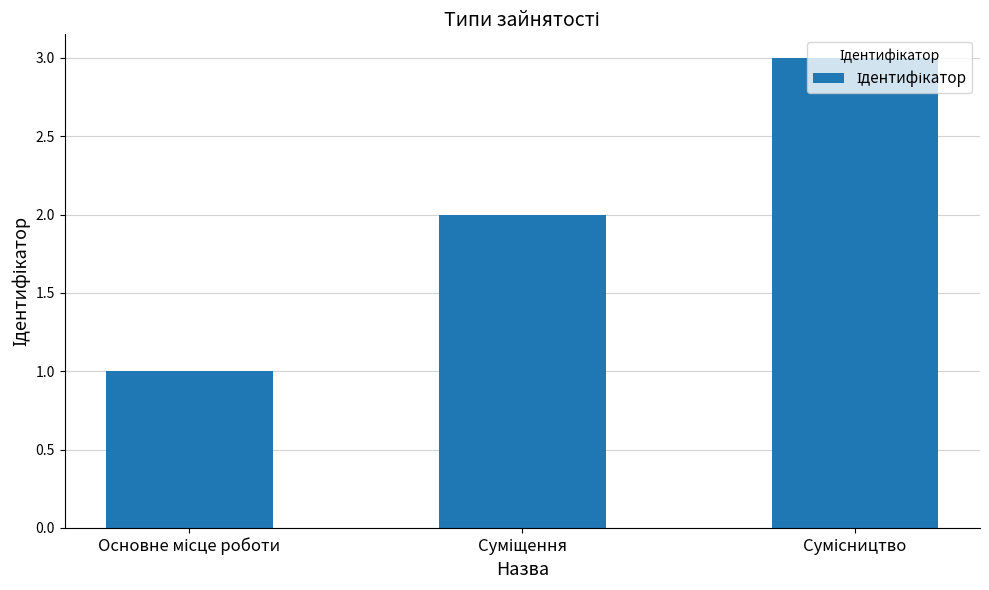

Does the chart contain stacked bars?

No